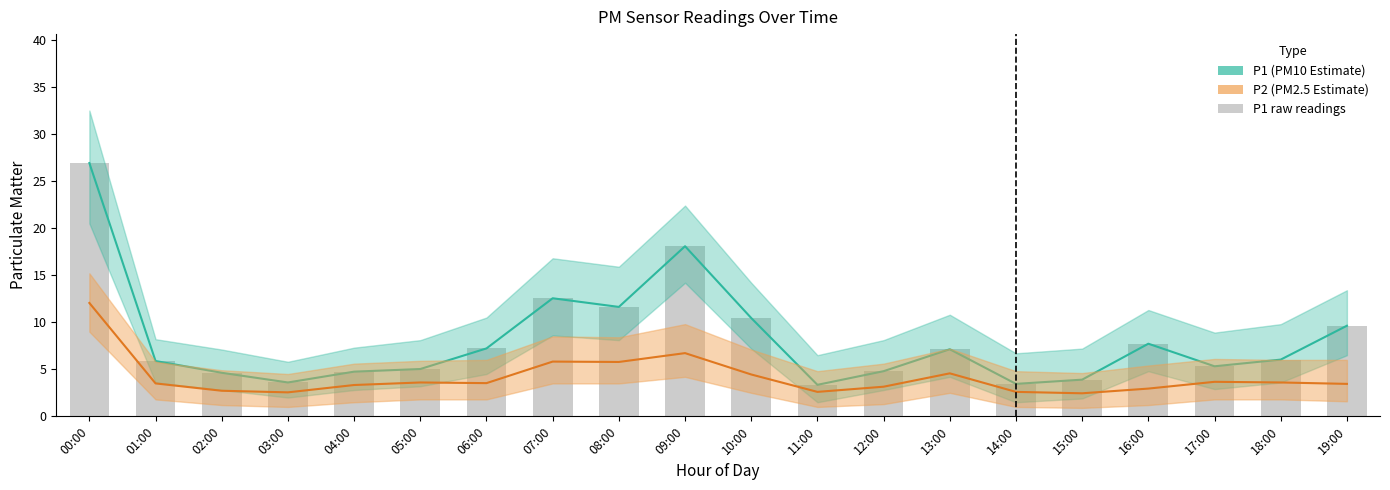

Between 18:00 and 08:00, which is larger?

08:00